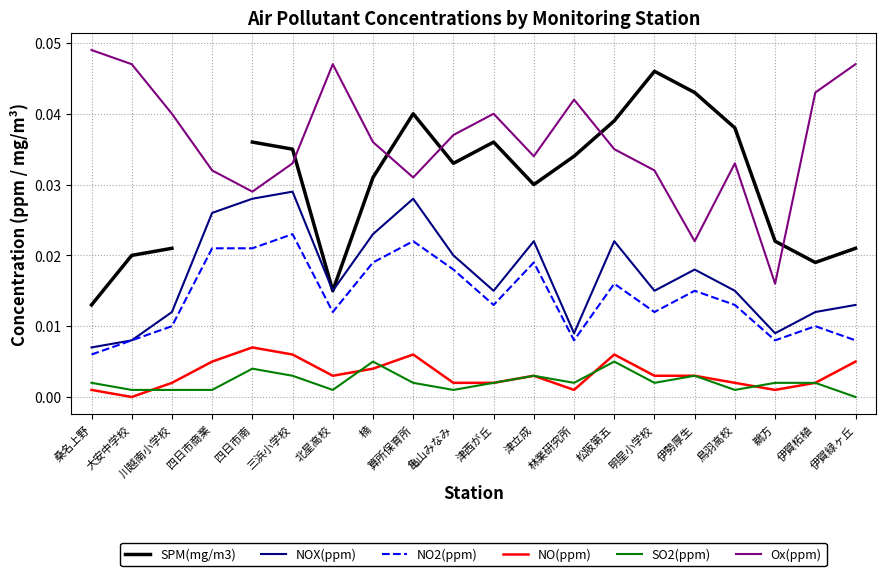

Is the value of NO2(ppm) at 松阪第五 greater than the value of SO2(ppm) at 三浜小学校?

Yes